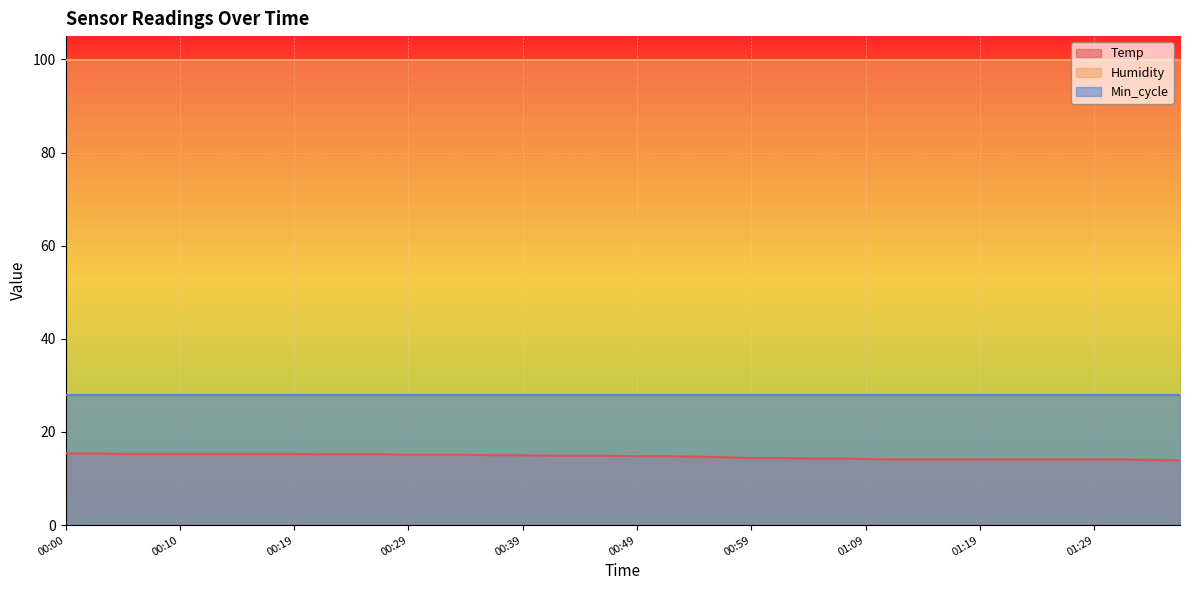

How many distinct data groups are displayed?

3